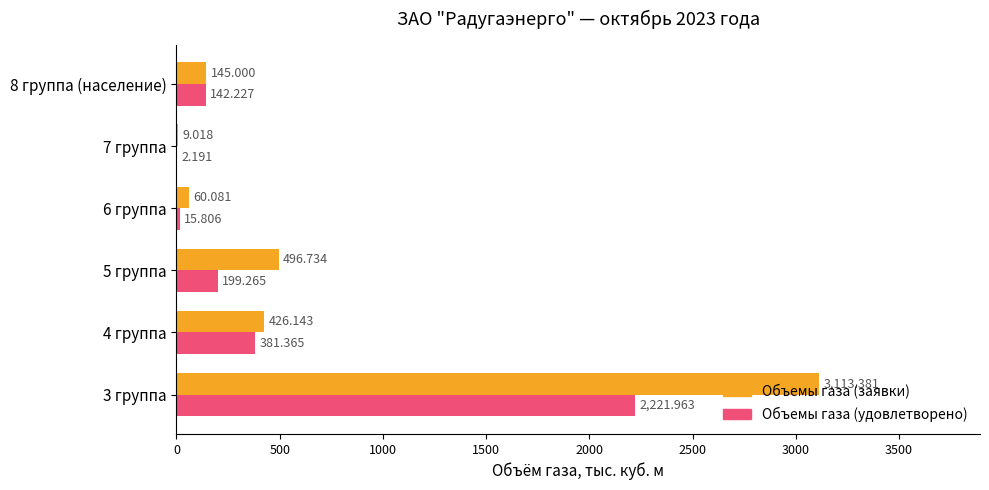

Which series has the largest total across all categories?

Объемы газа (заявки)